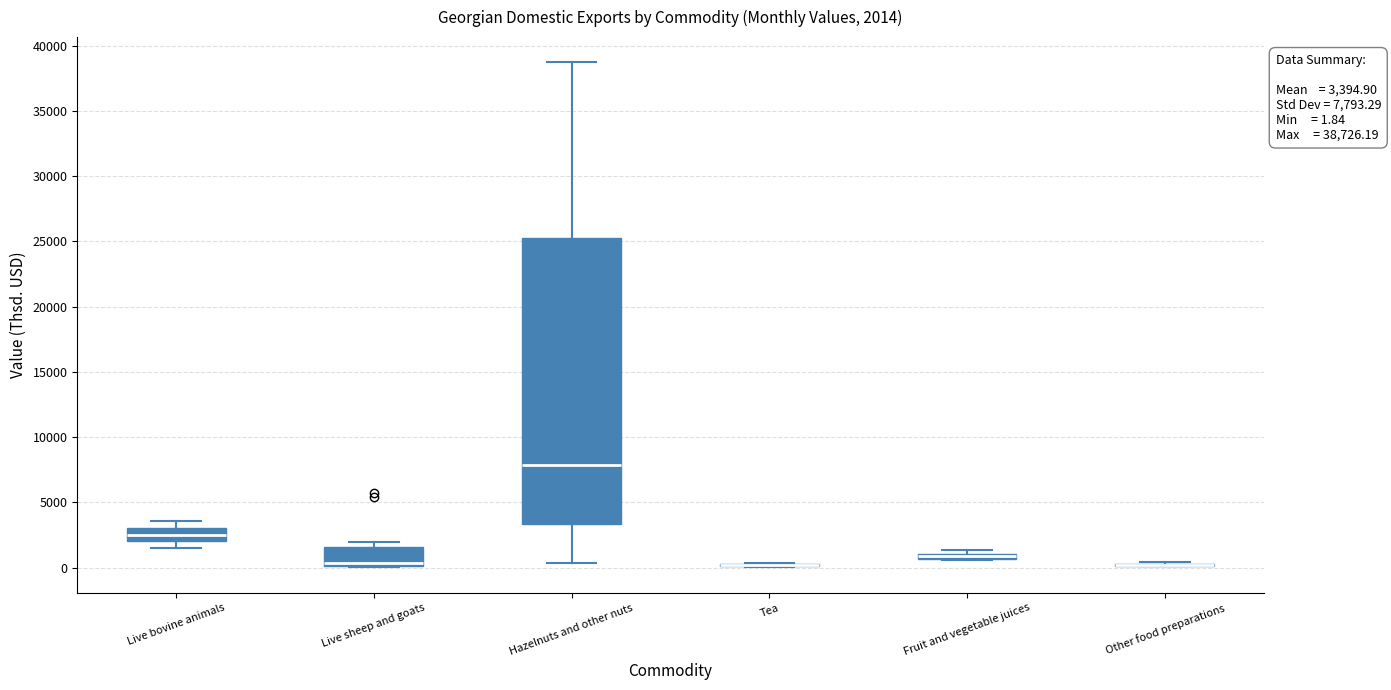

Which box is the tallest, from its lower edge to its upper edge?

Hazelnuts and other nuts